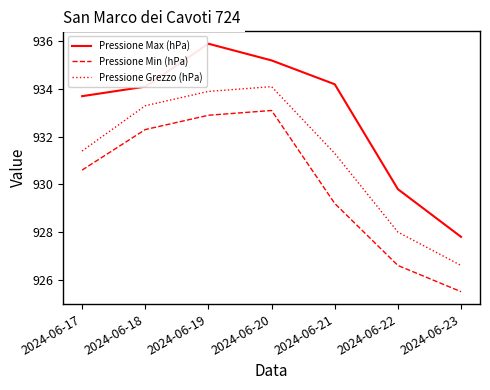

The Pressione Grezzo (hPa) series shows 934.1 at 2024-06-20. True or false?

True